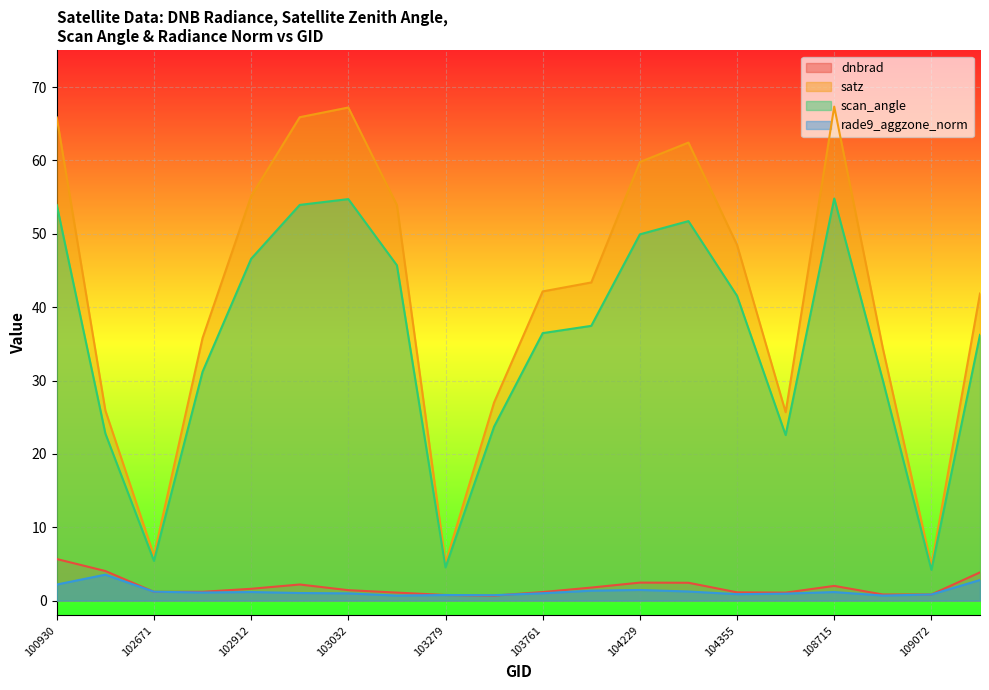

What is the difference between the maximum and minimum values in the dnbrad series?

5.0